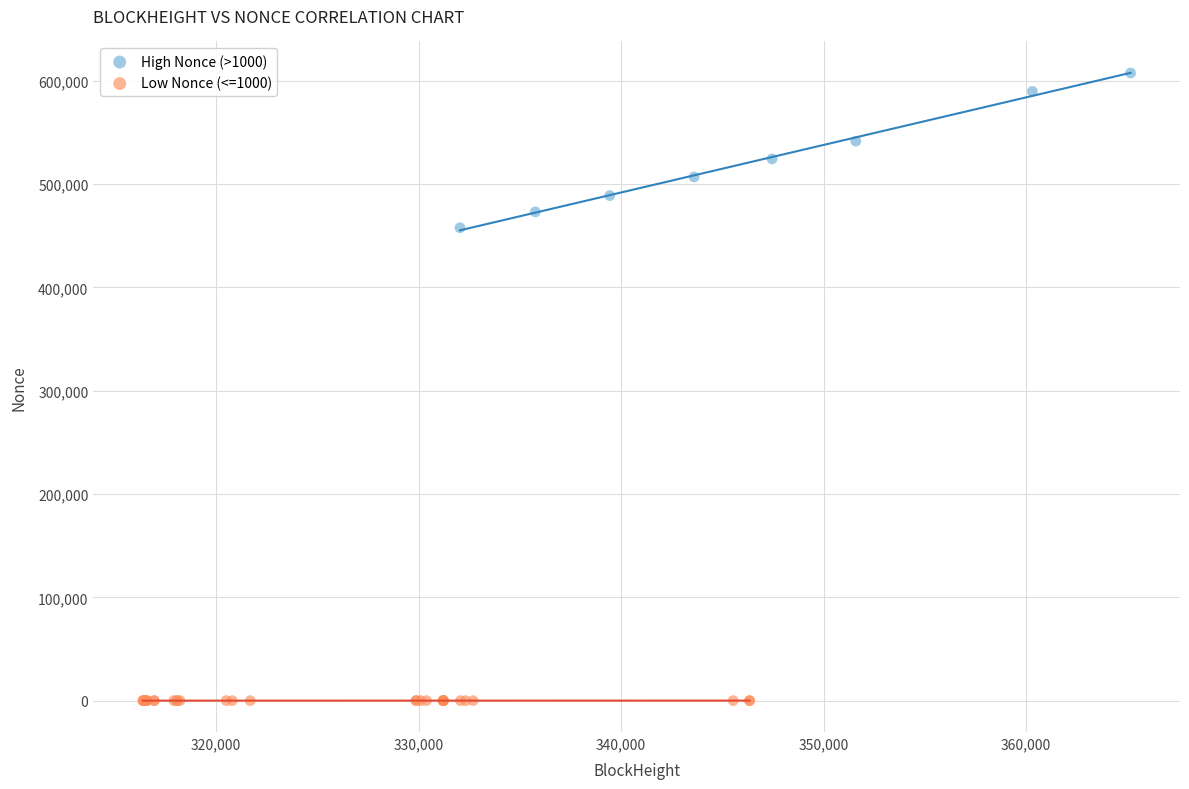

Which series has the largest Y range (max minus min)?

High Nonce (>1000)